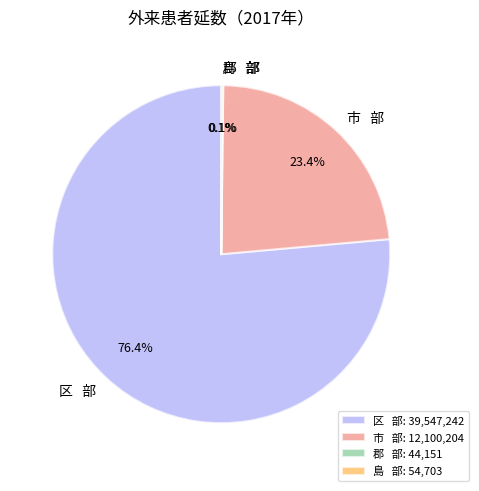

Combined, do 区 部 and 市 部 account for over 50%?

Yes